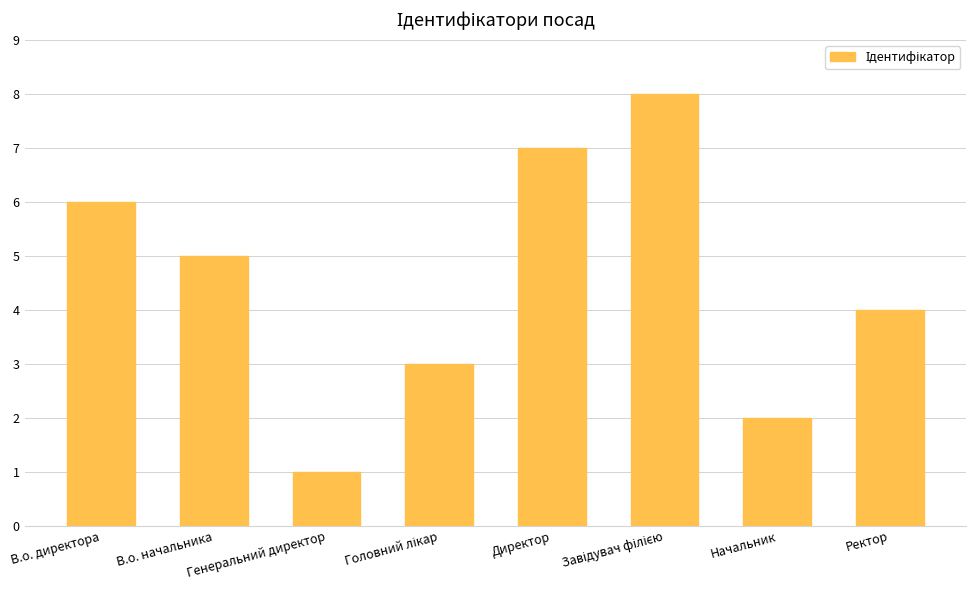

Read the value at Ректор.

4